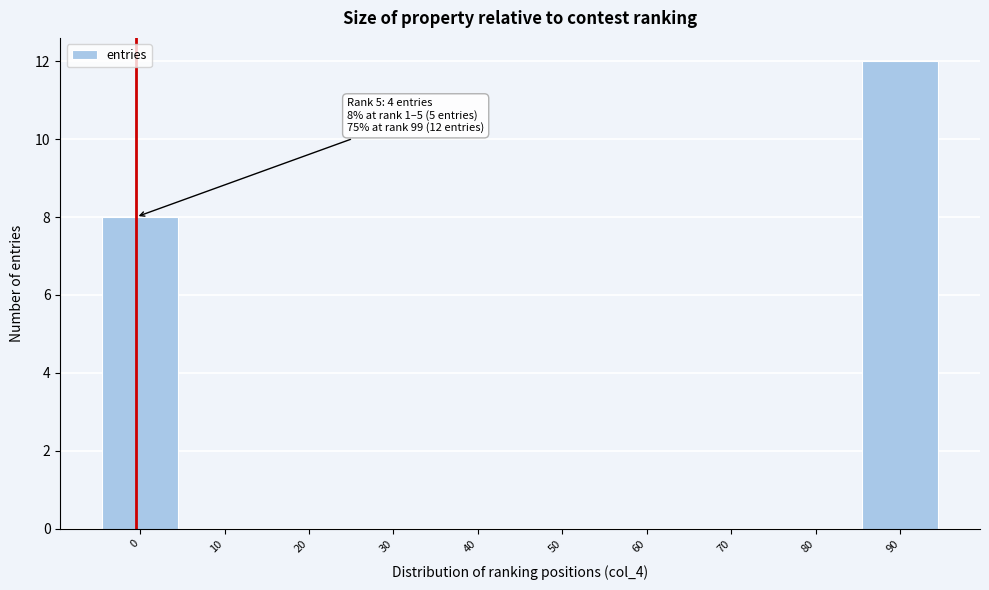

Reading left to right, extract all data points from this chart.

0=8	10=0	20=0	30=0	40=0	50=0	60=0	70=0	80=0	90=12